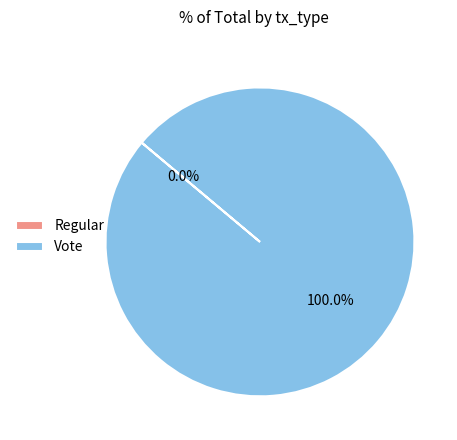

To the nearest percent, what percentage of the pie is Vote?

100%